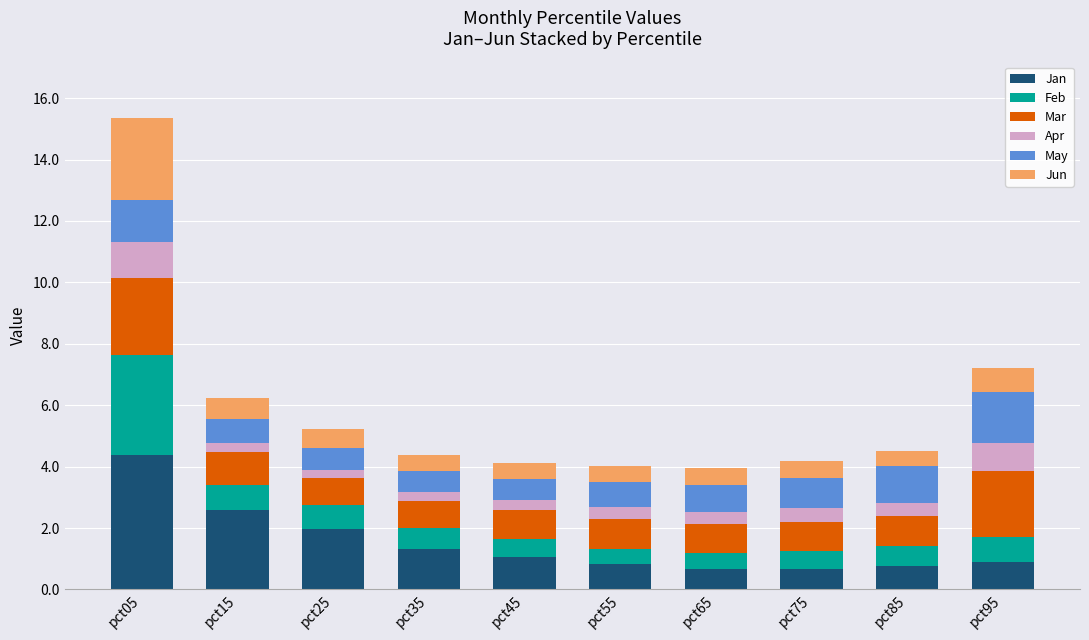

What are all the series names shown in the legend?

Jan, Feb, Mar, Apr, May, Jun